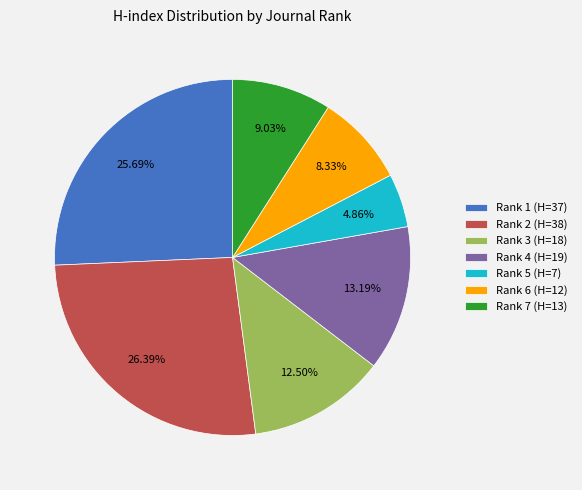

What is the smallest slice in the pie chart?

Rank 5 (H=7)